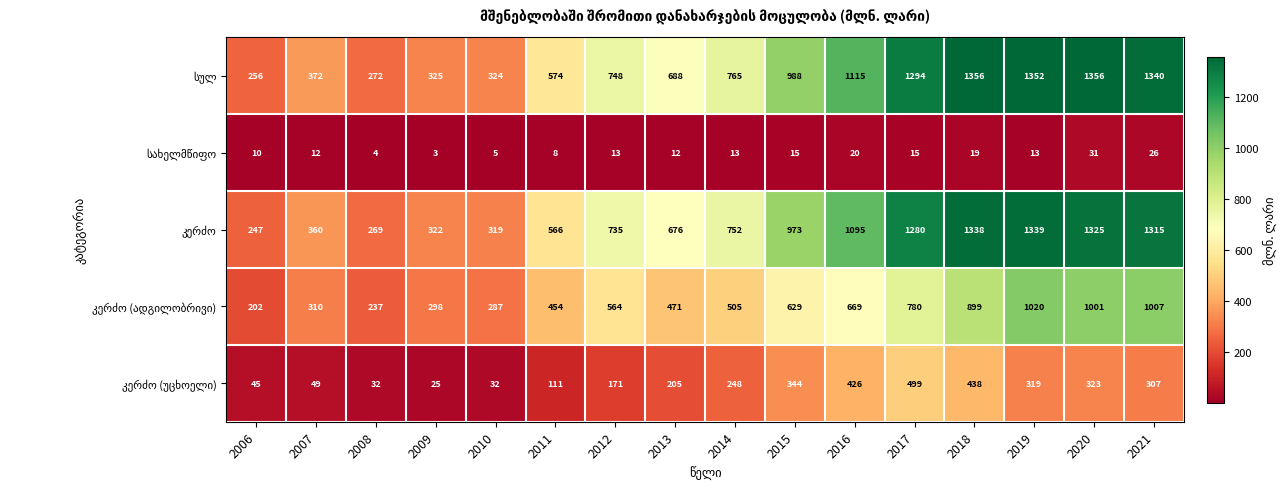

Which category has the lowest value across all series?

2009